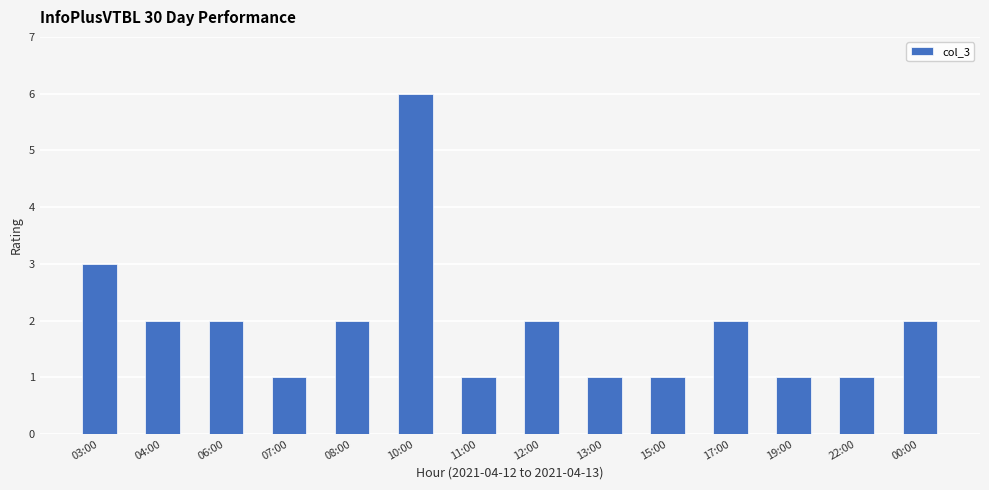

What is the minimum value shown in the chart?

1